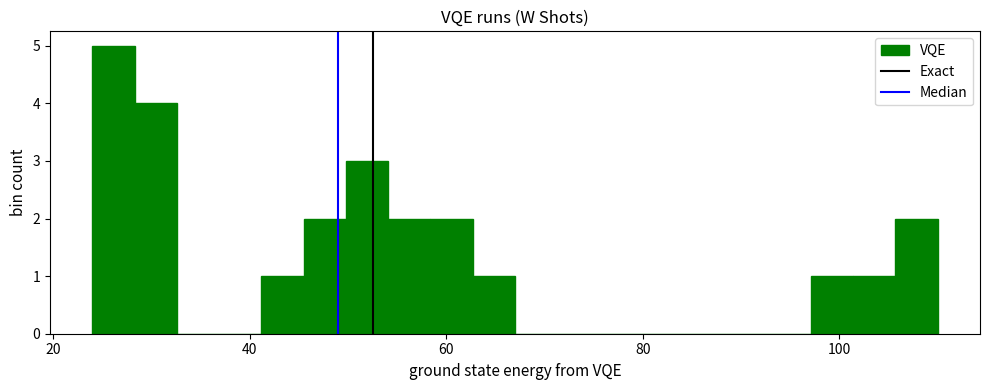

Read against the x-axis, roughly where is the centre of the tallest bar?

26